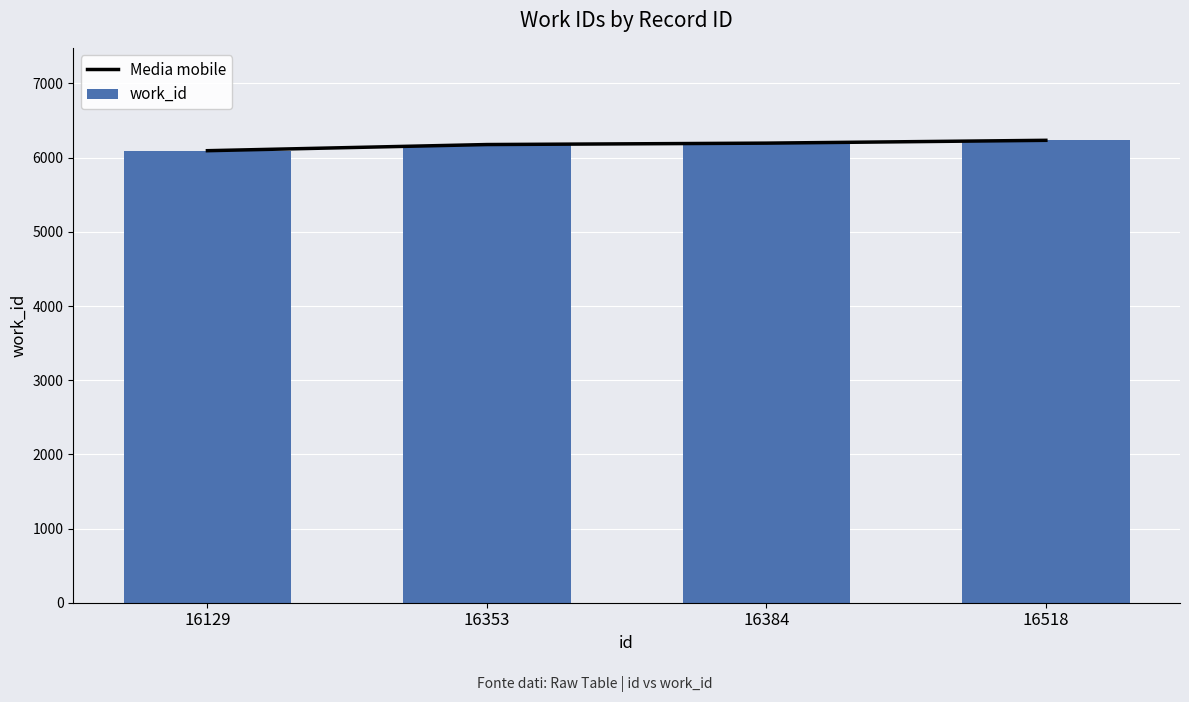

The work_id series shows 10346 at 16384. True or false?

False